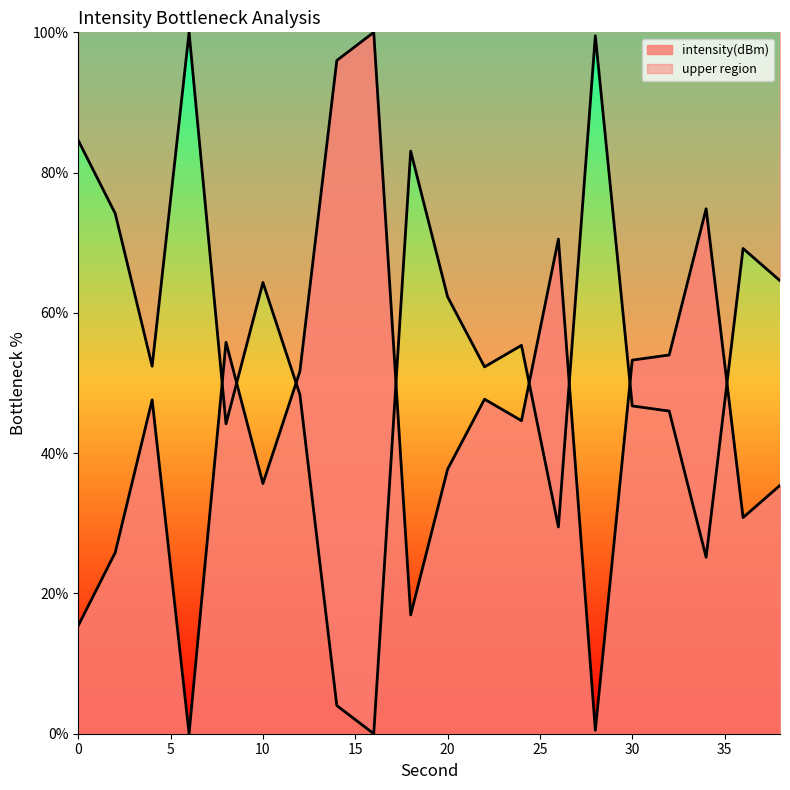

Does the chart display data point markers on the line(s)?

No